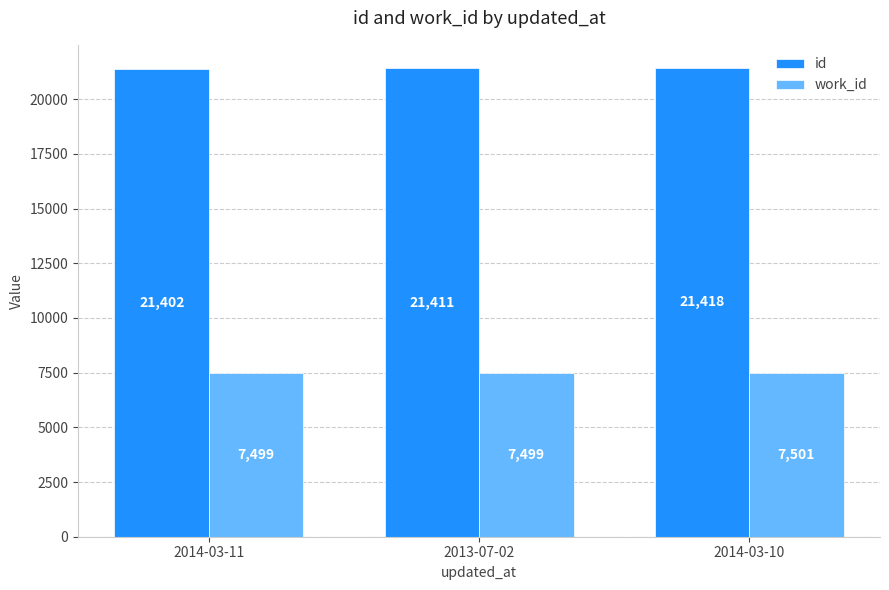

List the labels in order of id value, smallest first.

2014-03-11, 2013-07-02, 2014-03-10